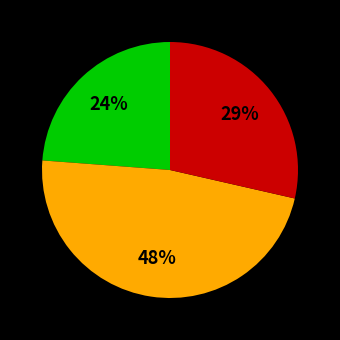

Does any single category account for the majority?

No